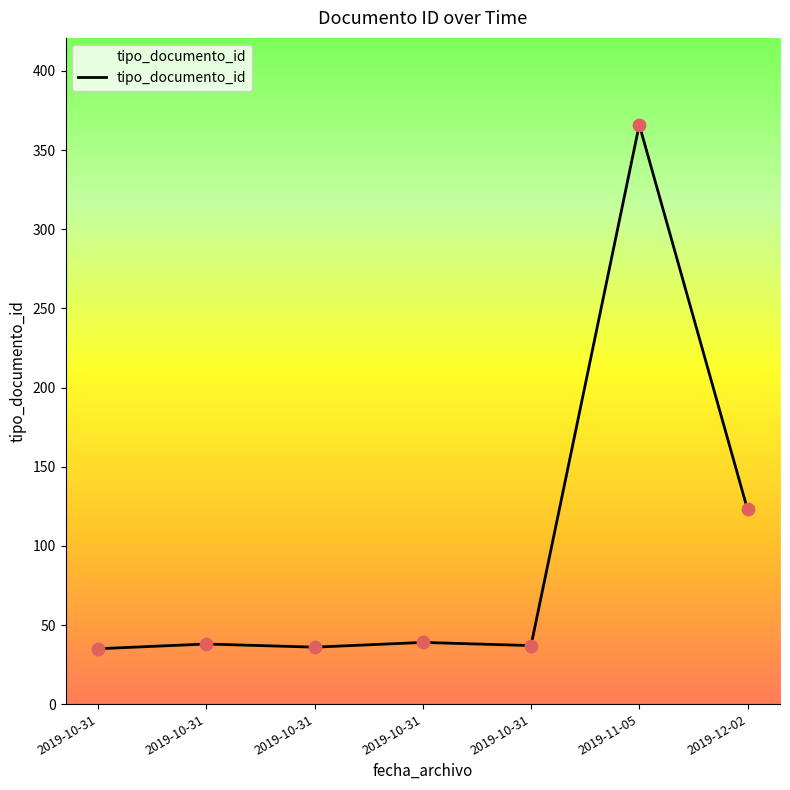

Which has a higher value, 2019-10-31 or 2019-12-02?

2019-12-02